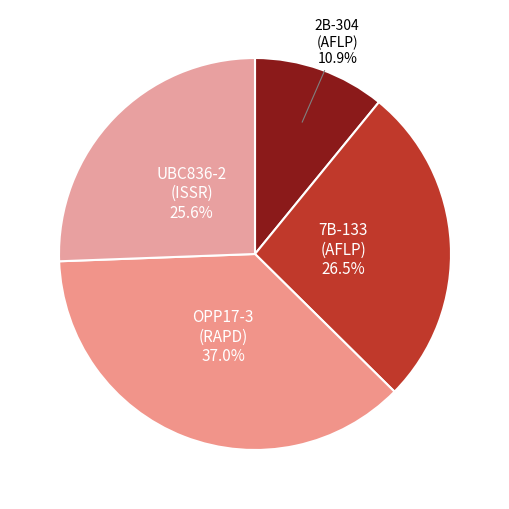

To the nearest percent, what is the difference between the largest and smallest slice percentages?

26%